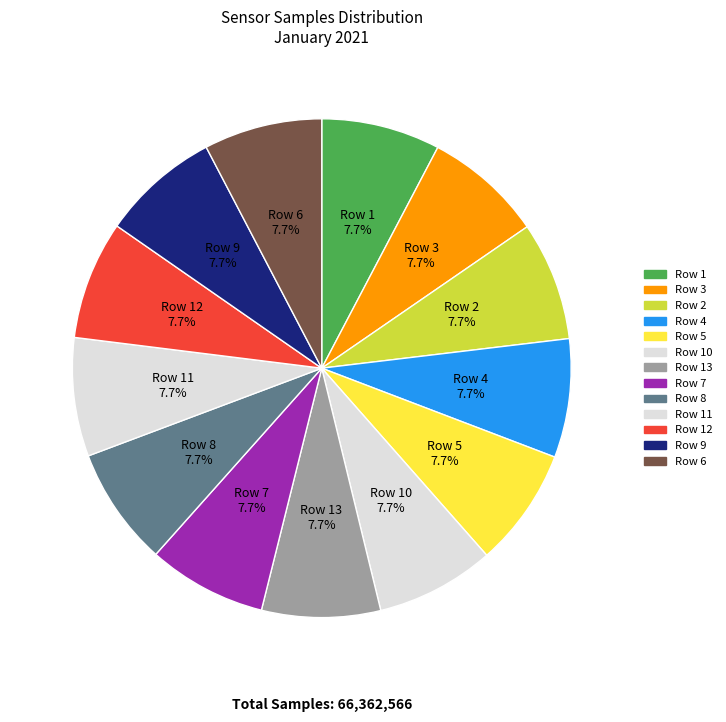

How many segments does this pie chart have?

13